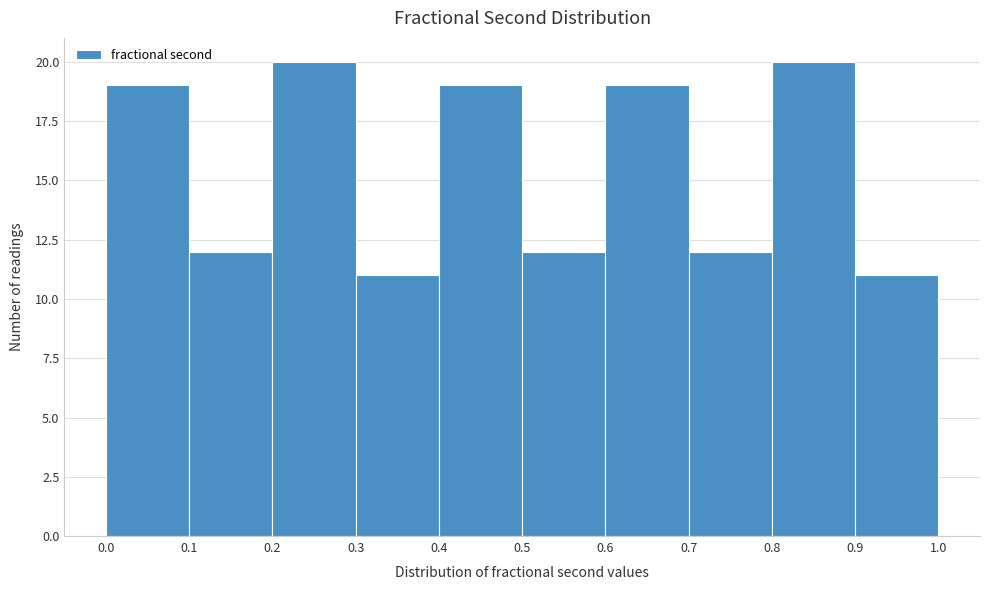

How tall is the bar that spans 0.8 to 0.9 on the x-axis? The values are not printed on the chart, so give them approximately, as read against the axis.

20